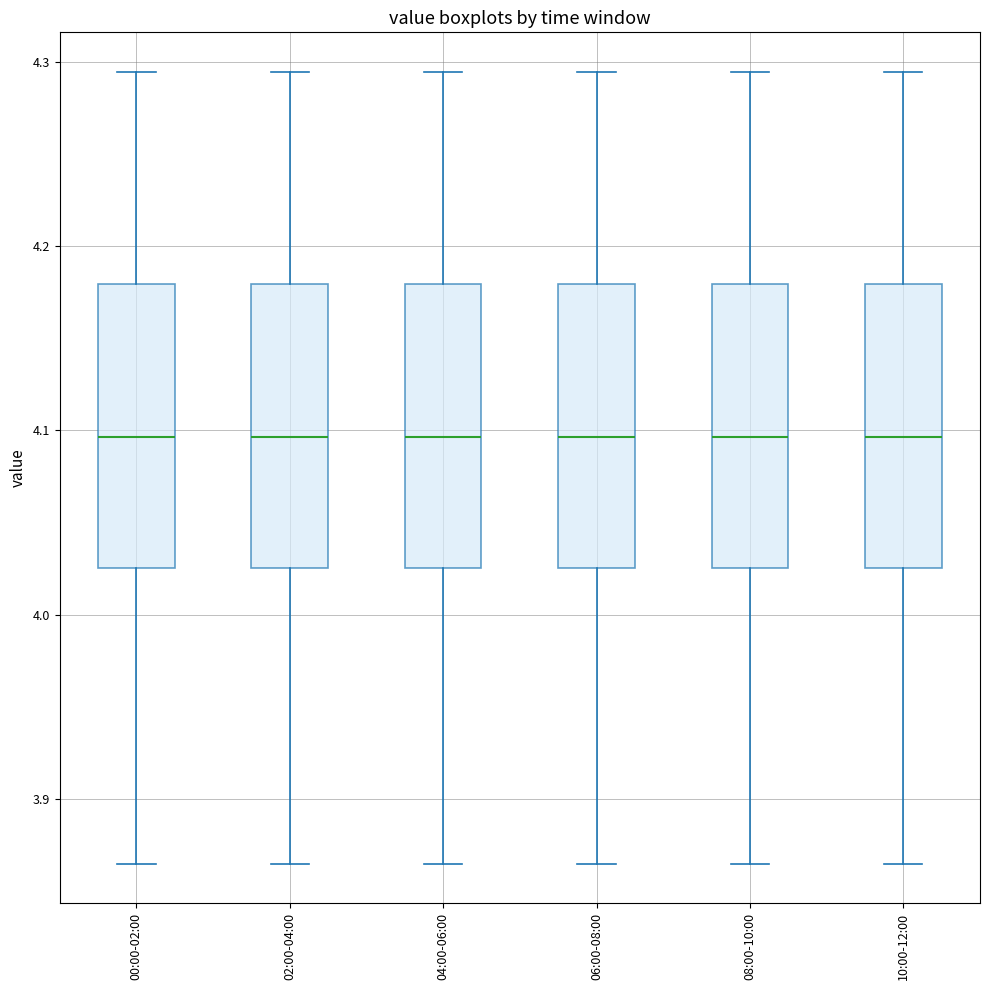

Reading left to right, transcribe this box plot: for each box, give where its median line is, the range the box spans, and where its two whiskers end, as read against the y-axis. The values are not printed on the chart, so give them approximately, as read against the axis.

00:00-02:00: median 4.10, box 4.03 to 4.18, whiskers 3.86 to 4.29
02:00-04:00: median 4.10, box 4.03 to 4.18, whiskers 3.86 to 4.29
04:00-06:00: median 4.10, box 4.03 to 4.18, whiskers 3.86 to 4.29
06:00-08:00: median 4.10, box 4.03 to 4.18, whiskers 3.86 to 4.29
08:00-10:00: median 4.10, box 4.03 to 4.18, whiskers 3.86 to 4.29
10:00-12:00: median 4.10, box 4.03 to 4.18, whiskers 3.86 to 4.29